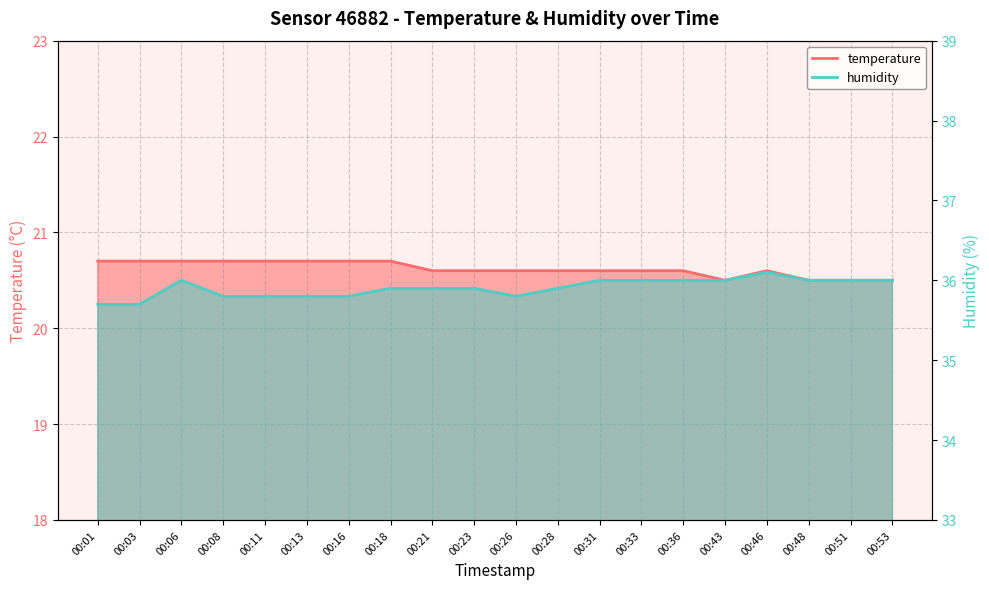

Rank the categories by temperature value from highest to lowest.

00:01, 00:03, 00:06, 00:08, 00:11, 00:13, 00:16, 00:18, 00:21, 00:23, 00:26, 00:28, 00:31, 00:33, 00:36, 00:46, 00:43, 00:48, 00:51, 00:53